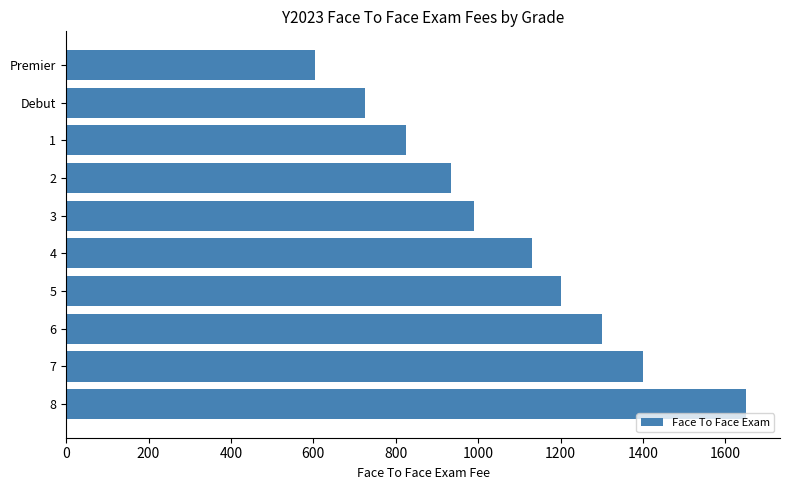

List the labels in order of value, largest first.

8, 7, 6, 5, 4, 3, 2, 1, Debut, Premier